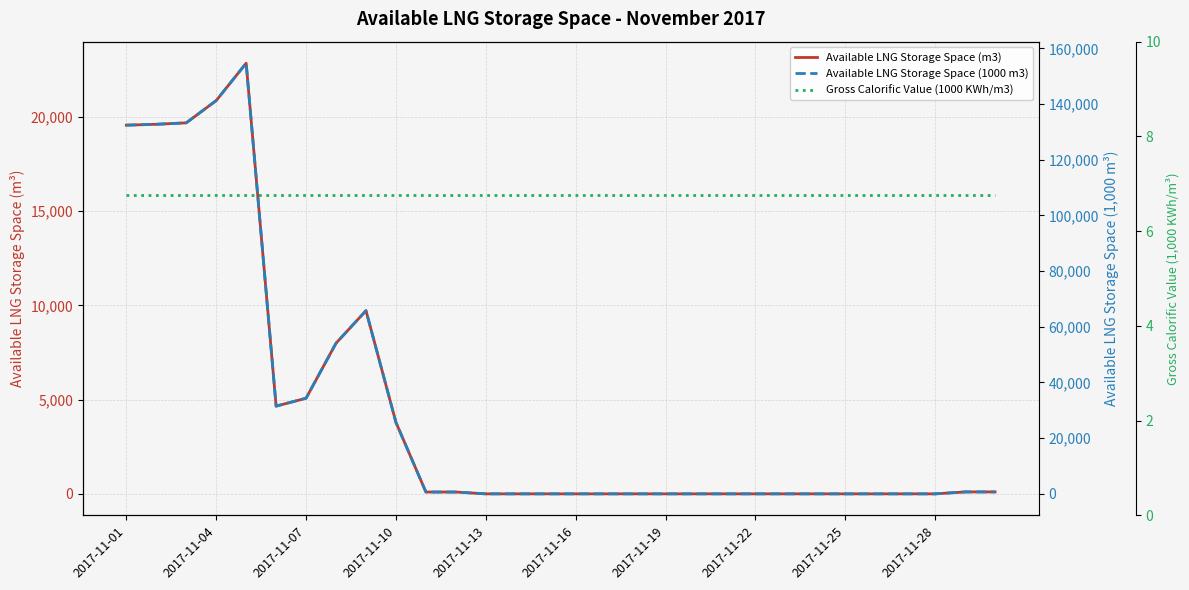

True or false: Available LNG Storage Space (1000 m3) and Available LNG Storage Space (m3) intersect in this chart.

False